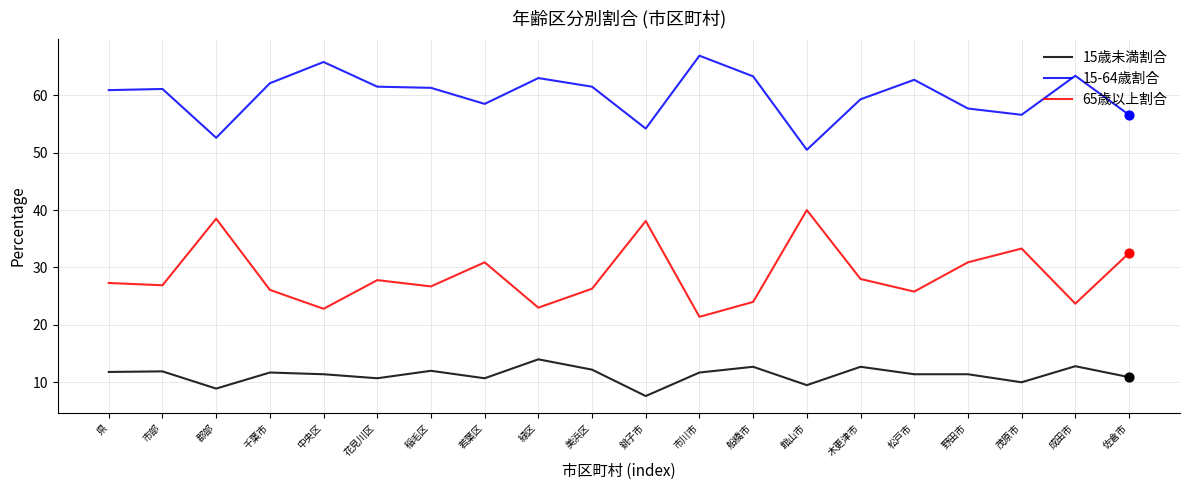

Which series has the largest total across all categories?

15-64歳割合